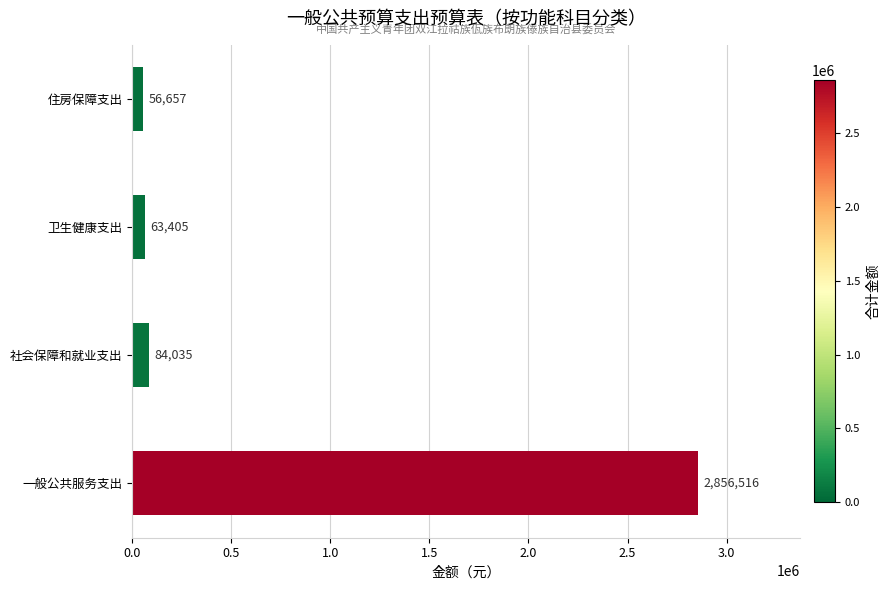

What is the ratio of the value at 一般公共服务支出 to the value at 卫生健康支出?

45.1